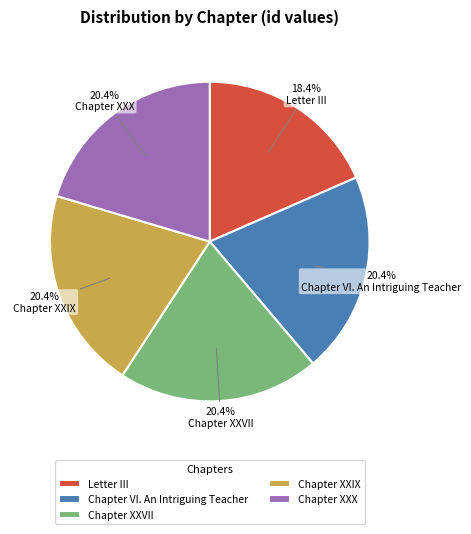

What is the ratio of the value at Letter III to the value at Chapter VI. An Intriguing Teacher?

0.9